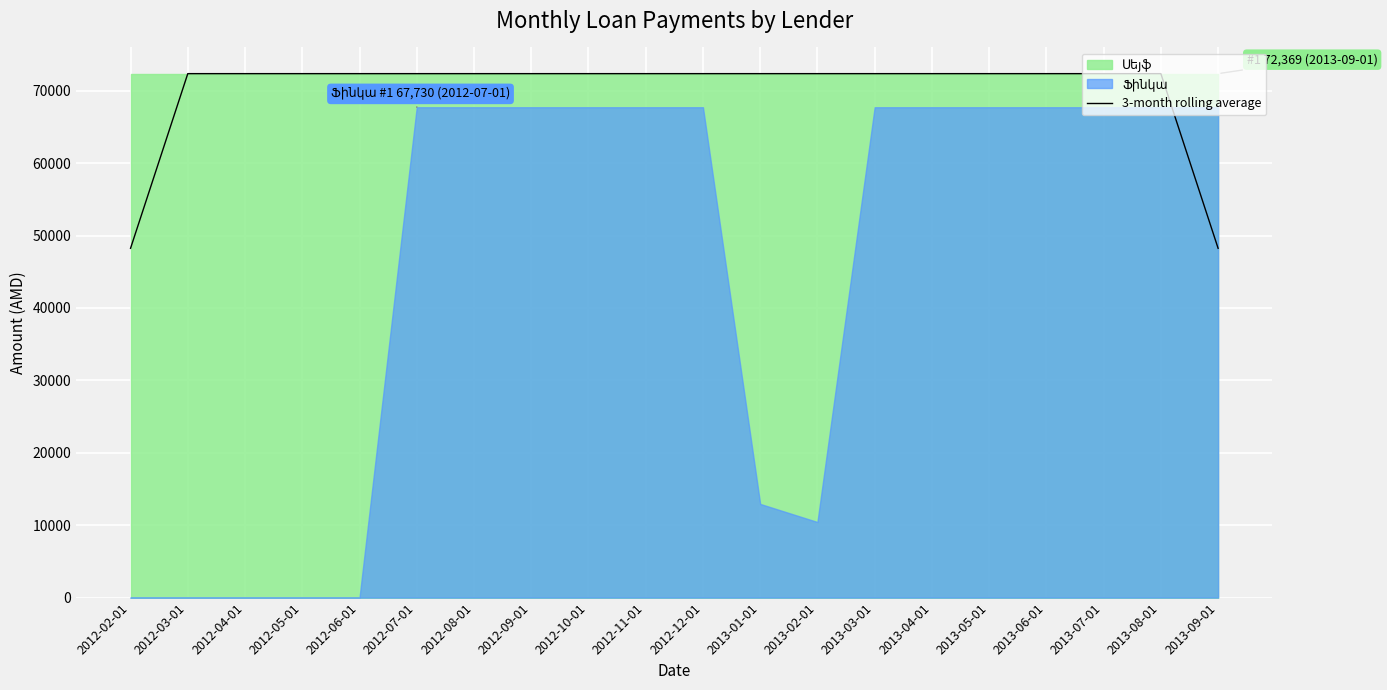

How many lines are shown in the chart?

1